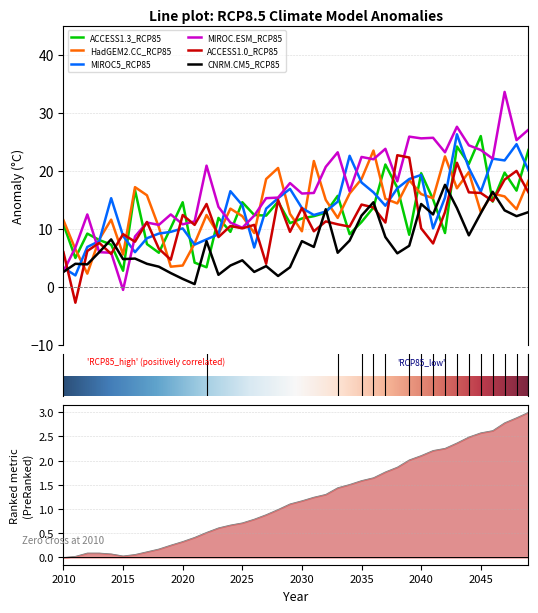

List the series in order of their peak value, lowest first.

CNRM.CM5_RCP85, ACCESS1.0_RCP85, HadGEM2.CC_RCP85, ACCESS1.3_RCP85, MIROC5_RCP85, MIROC.ESM_RCP85